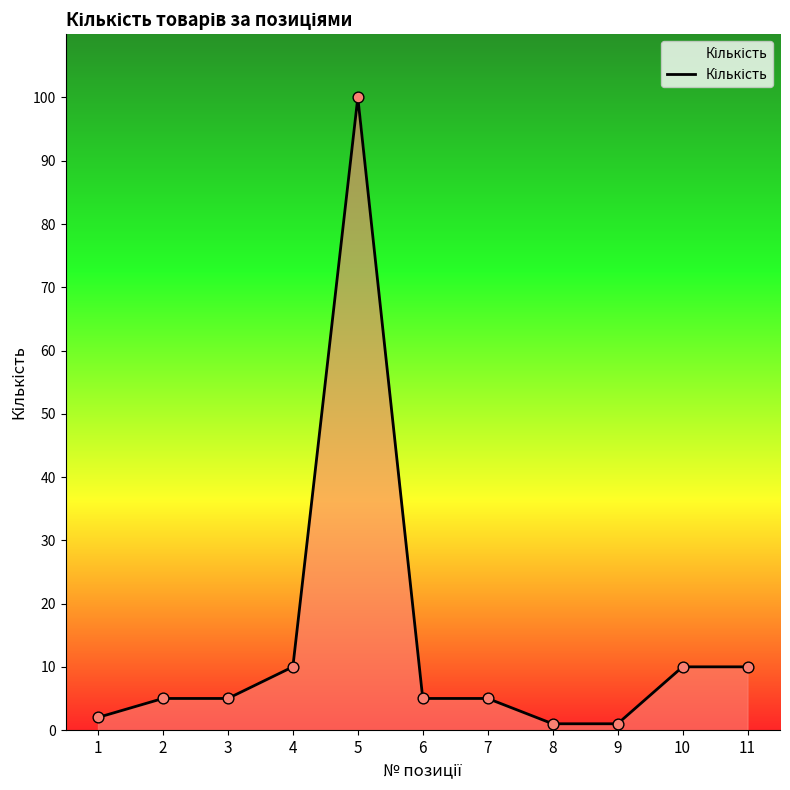

What is the change in value from 2 to 5?

+95